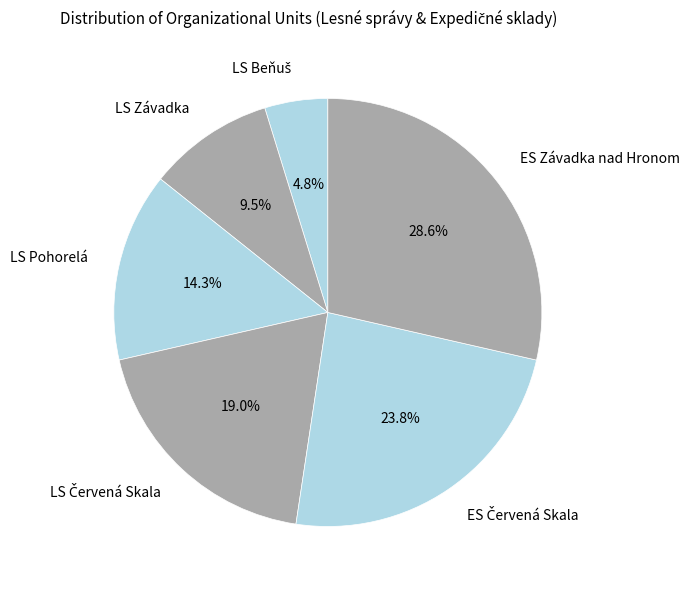

To the nearest percent, what is the difference between the largest and smallest slice percentages?

24%